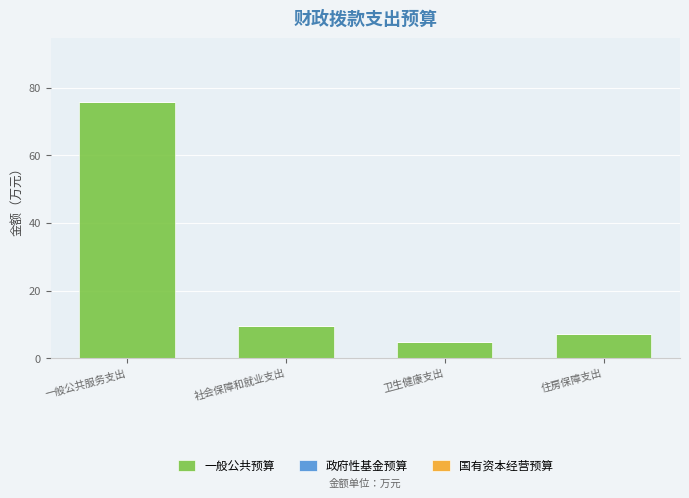

How many bars are there in total?

4